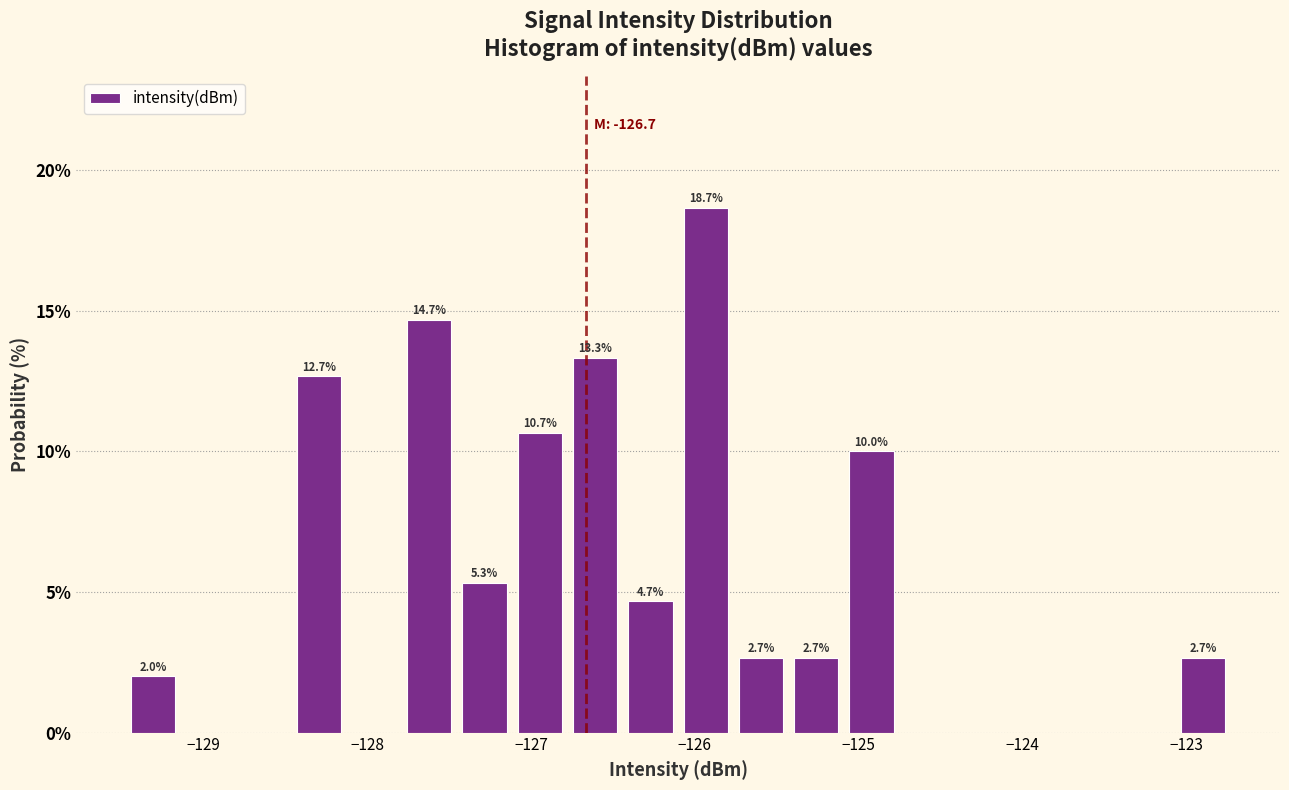

Read against the x-axis, roughly where is the centre of the tallest bar?

-125.9